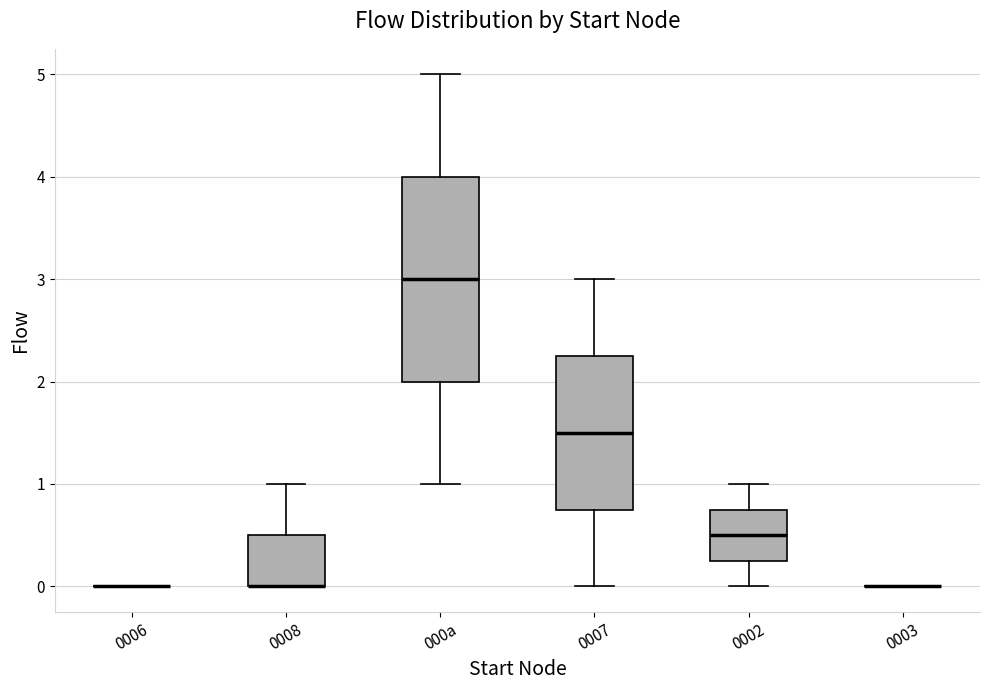

Where does the upper whisker of the box for 0008 end on the y-axis? The values are not printed on the chart, so give them approximately, as read against the axis.

1.0